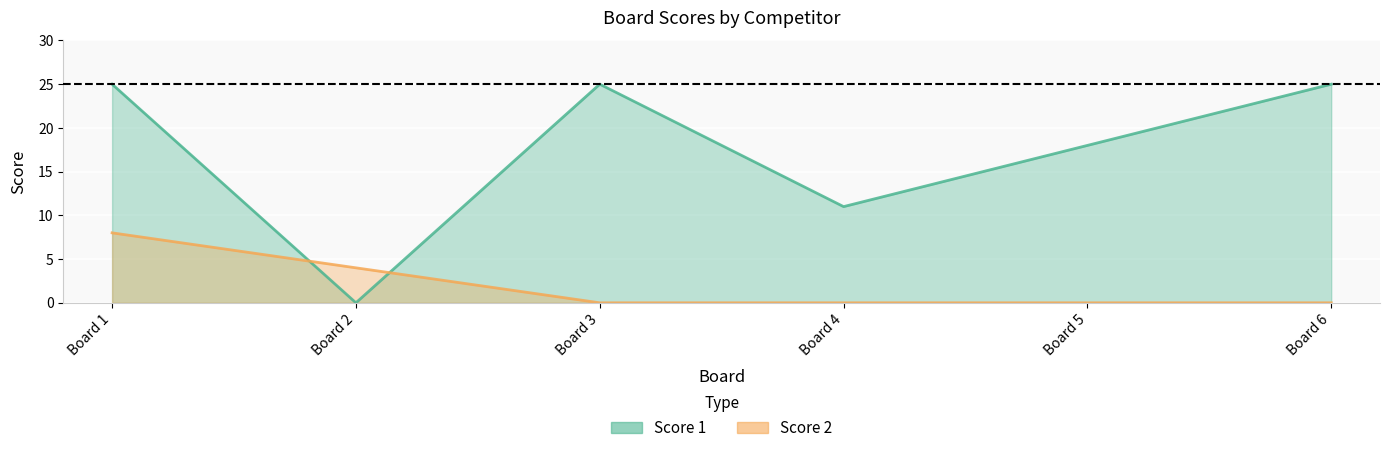

What is the highest value of the Score 2 series?

8